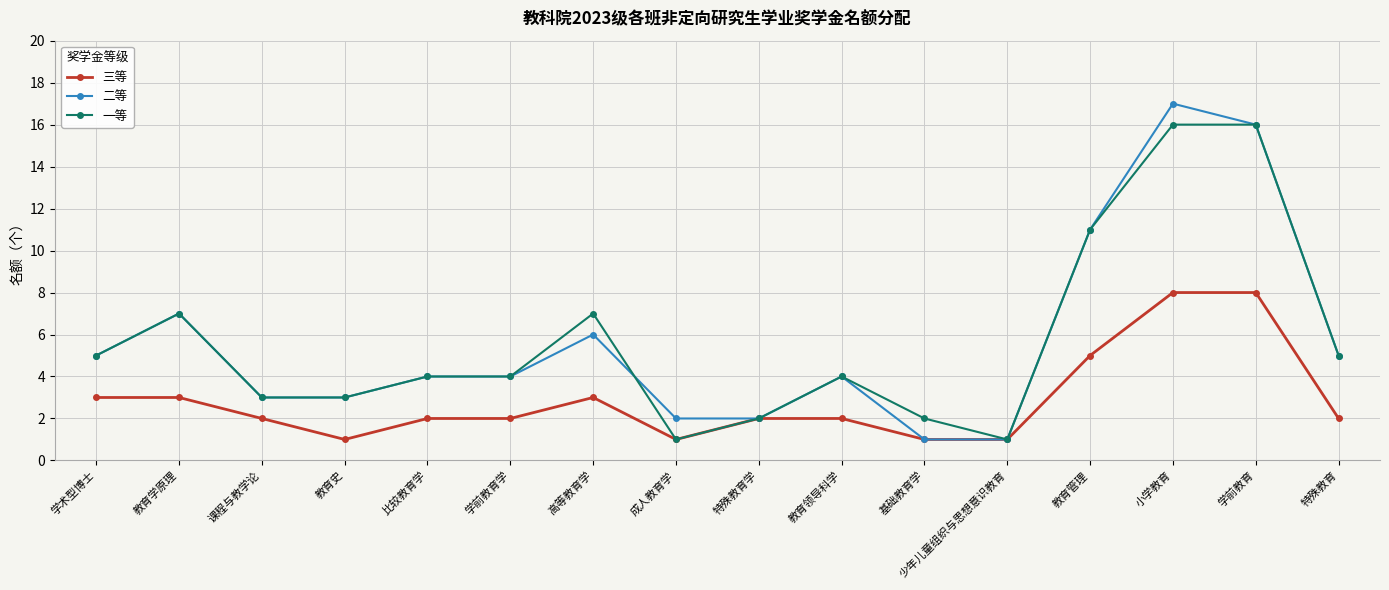

Is the value of 二等 at 比较教育学 greater than the value of 一等 at 教育管理?

No